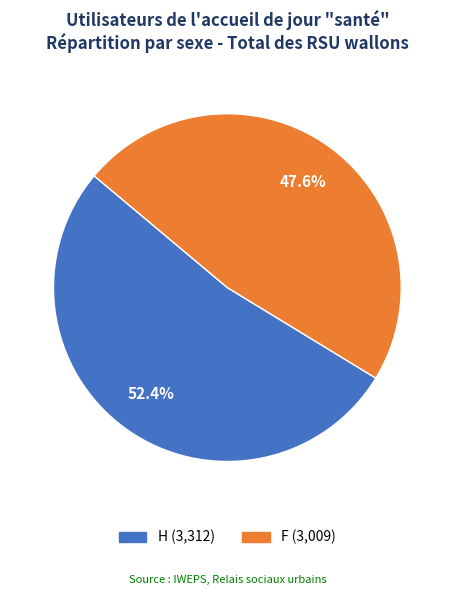

Is there a majority slice in this chart?

Yes